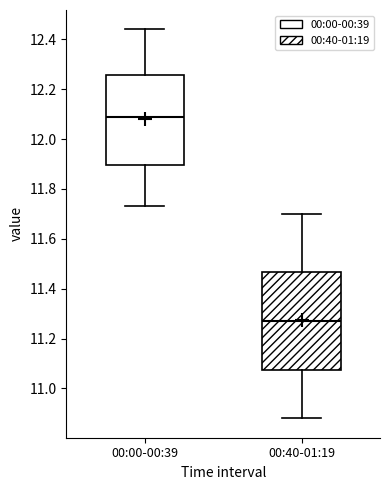

Where does the median line of the box for 00:40-01:19 sit on the y-axis? The values are not printed on the chart, so give them approximately, as read against the axis.

11.28